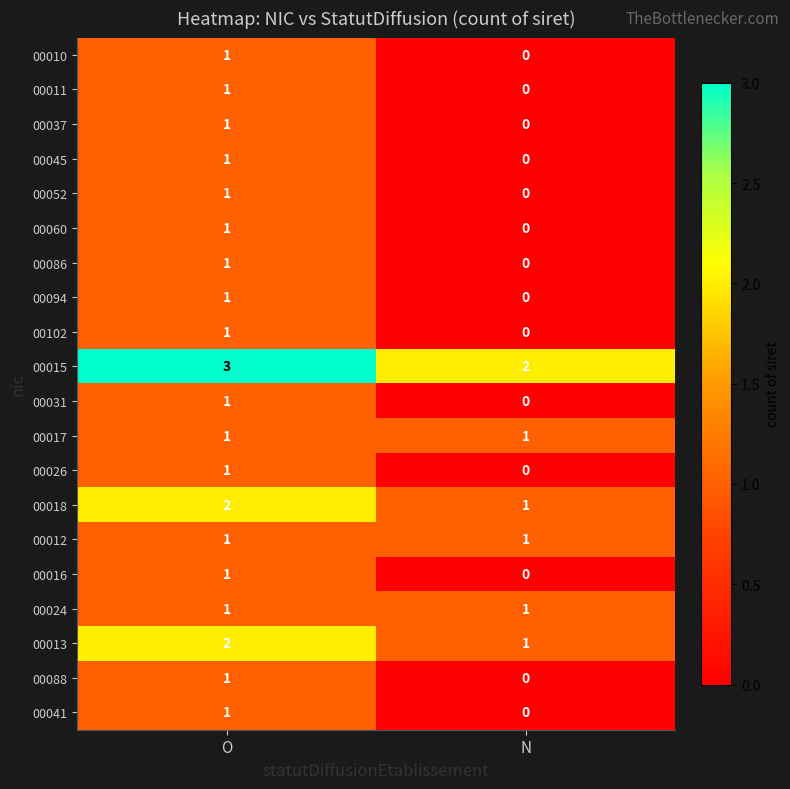

Is it true that 00052 equals 1 at N?

False